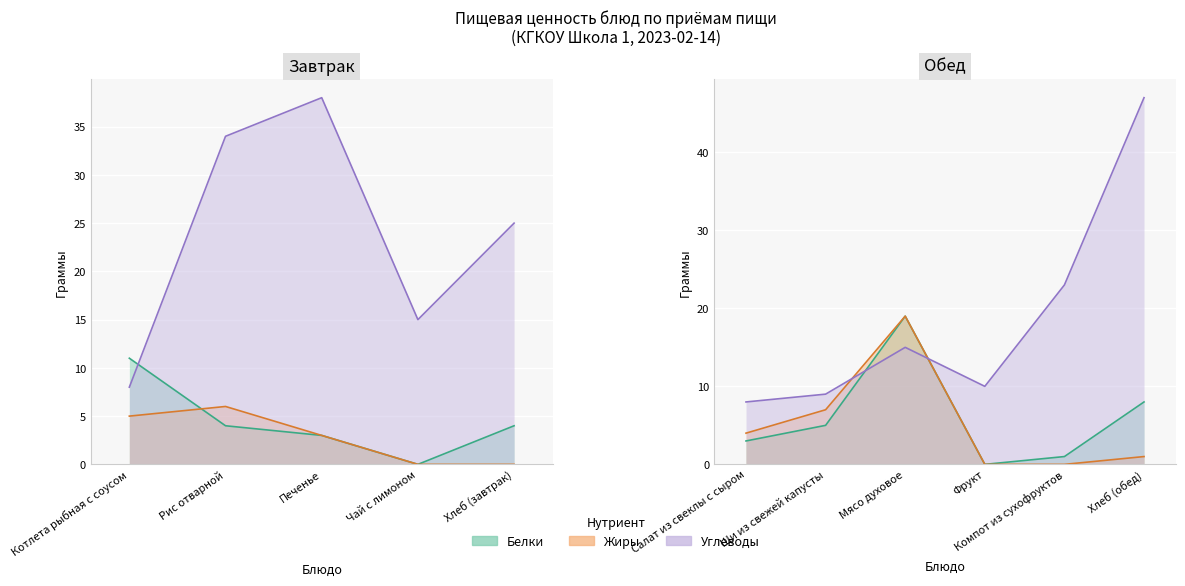

How many positive values does the Белки series have?

9